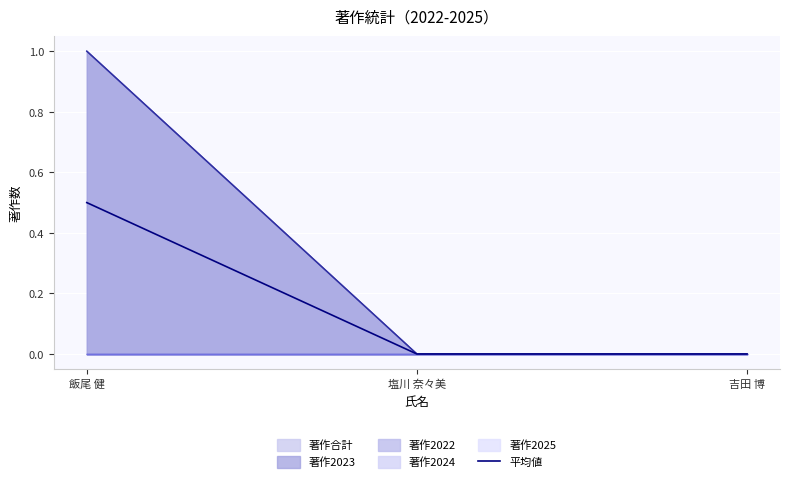

Read the value at 飯尾 健.

0.5